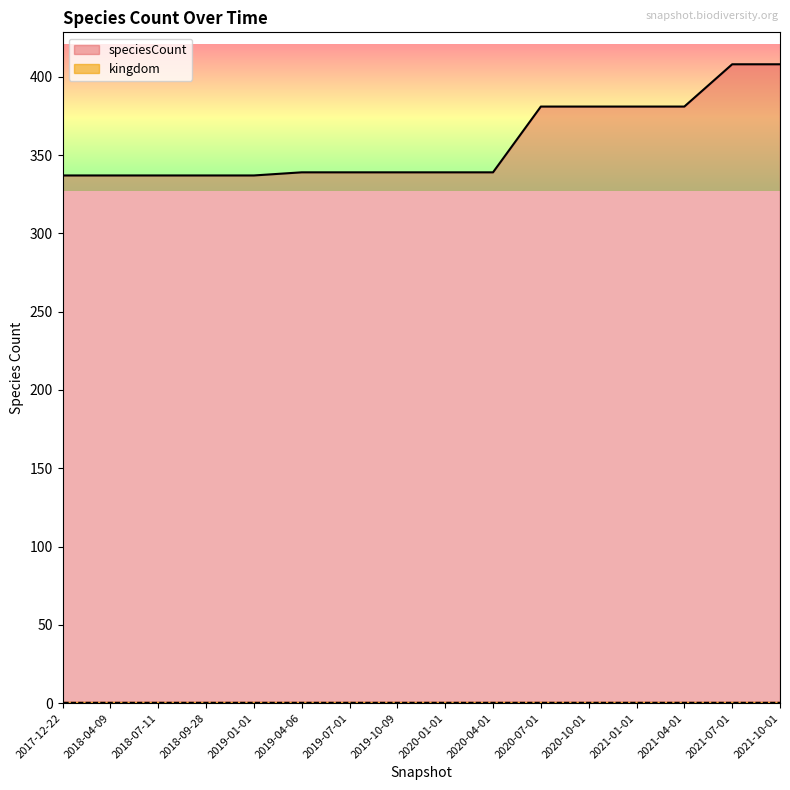

What is the maximum value shown in the chart?

408